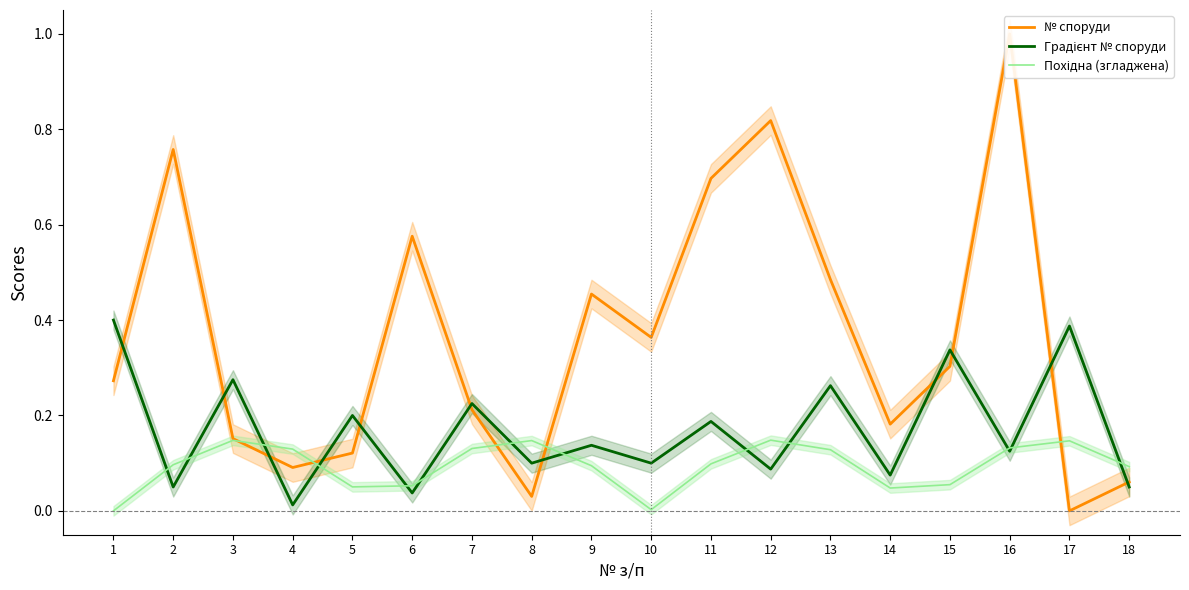

At which label is Похідна (згладжена) closest to 0?

1